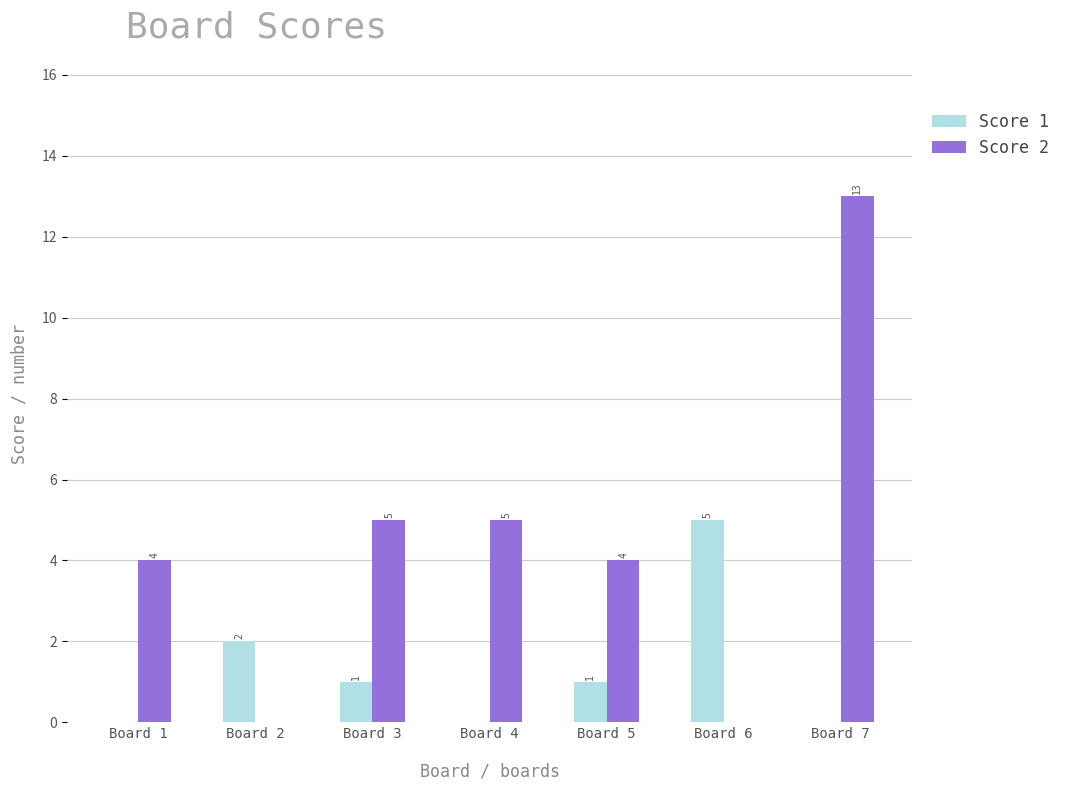

At which label does Score 2 reach its peak?

Board 7